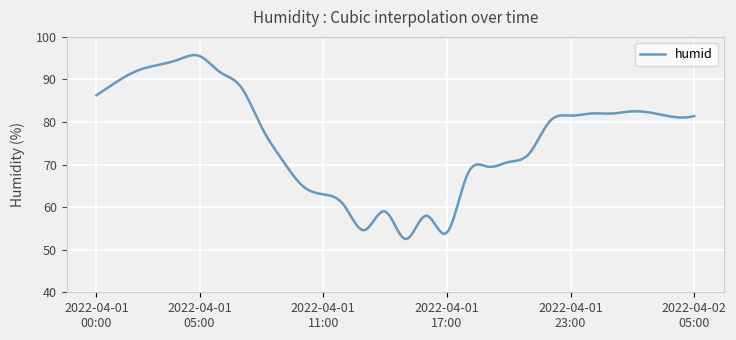

What is the greatest value displayed?

95.7